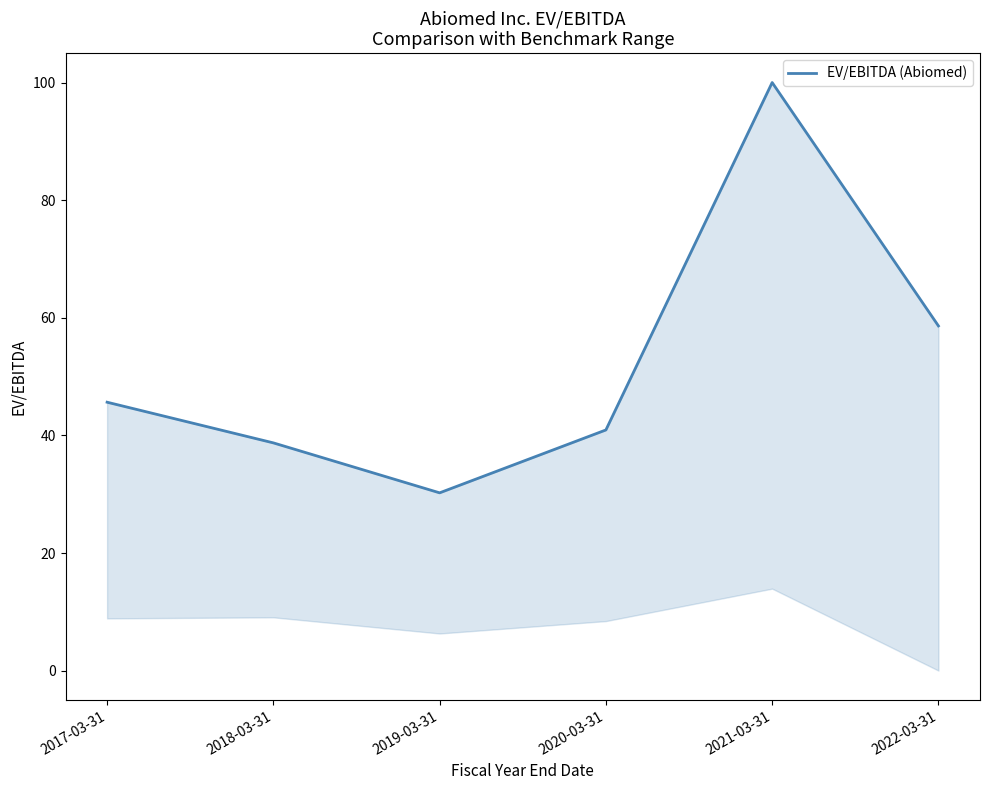

What is the maximum value shown in the chart?

100.0